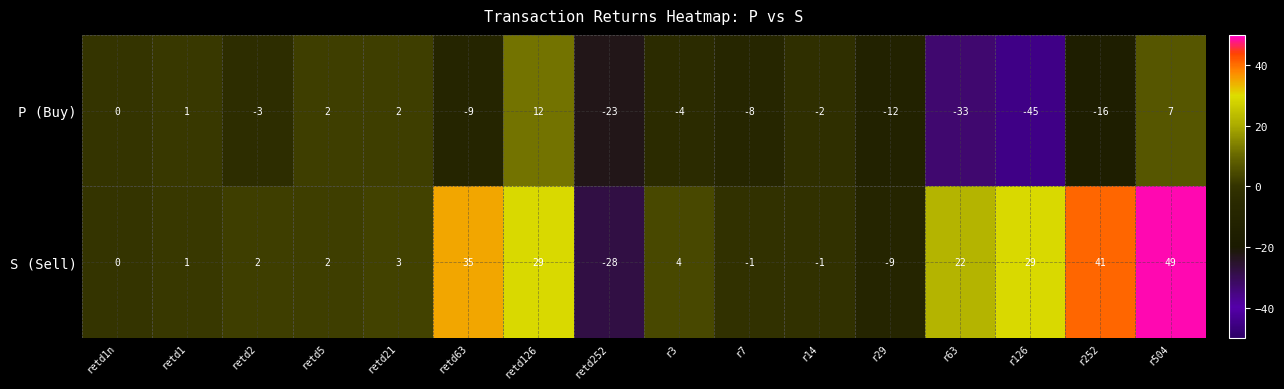

The value of S (Sell) at retd126 is 29. True or false?

True